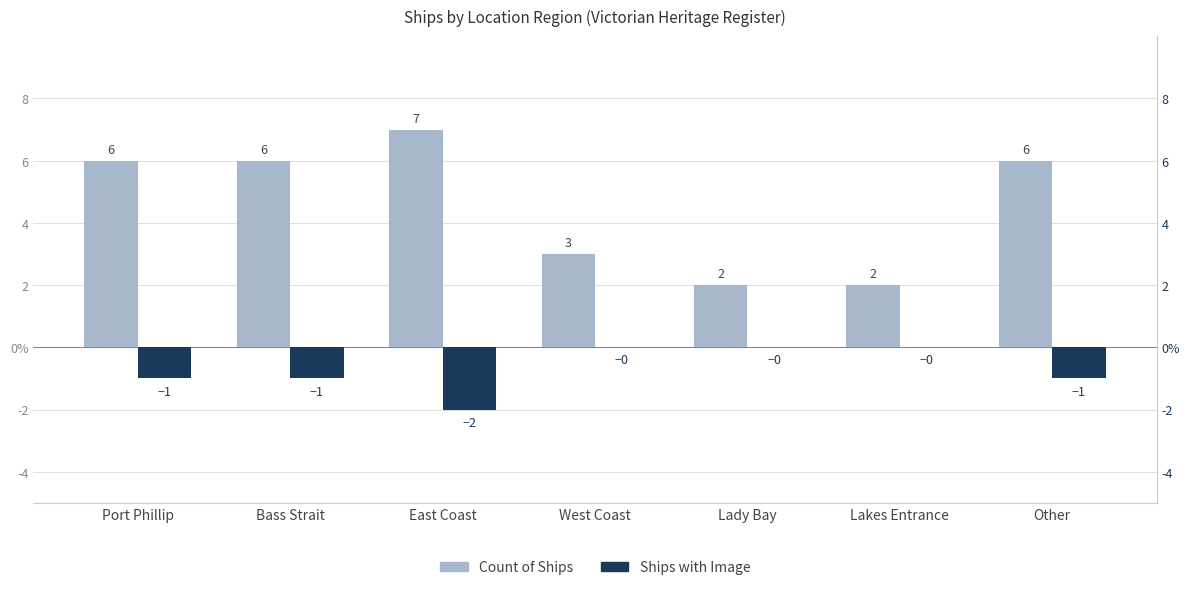

How many negative values does the Ships with Image (negated) series have?

4